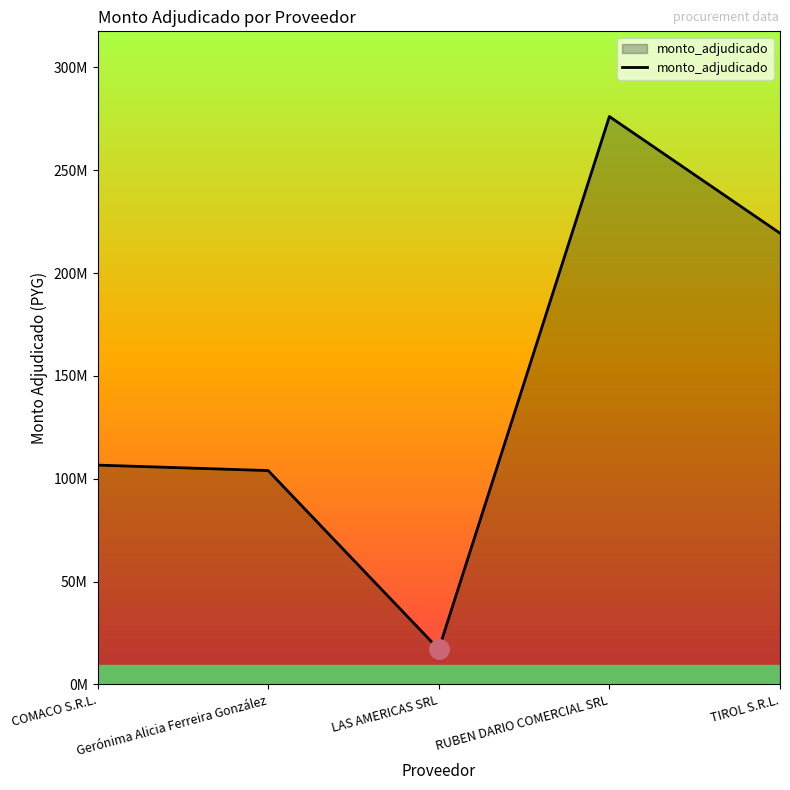

Is this an area chart (filled region under the line)?

Yes